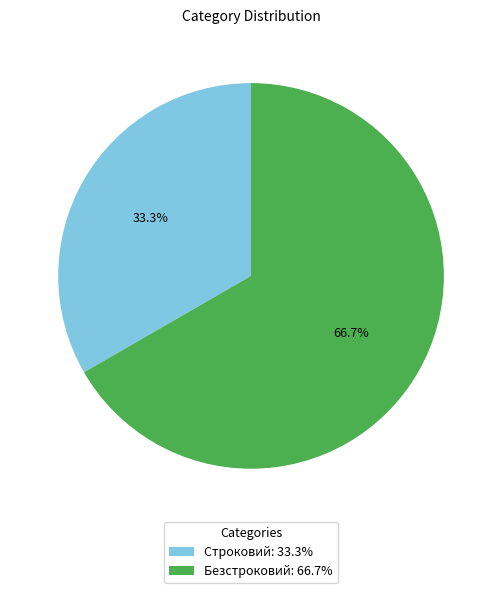

What percentage is NOT represented by Строковий?

66.7%